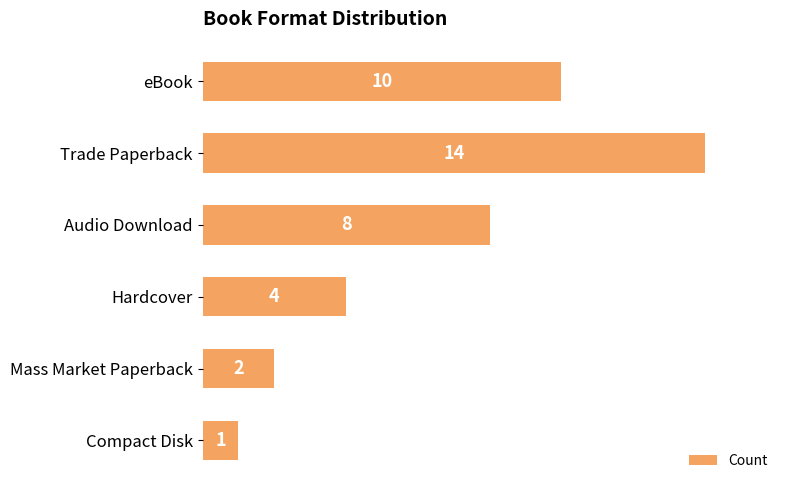

List the labels in order of value, smallest first.

Compact Disk, Mass Market Paperback, Hardcover, Audio Download, eBook, Trade Paperback